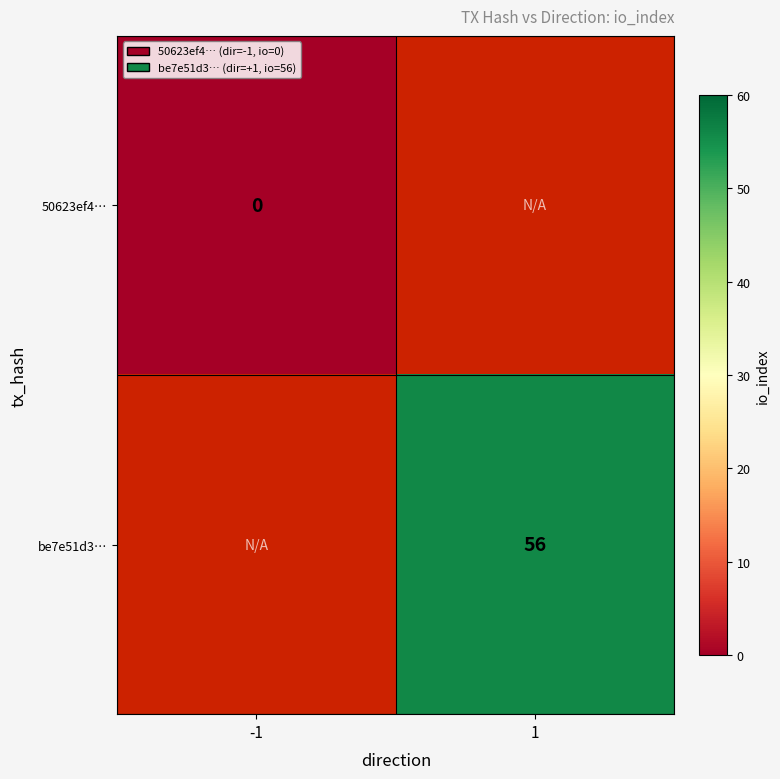

At how many categories does at least one series exceed 49?

1